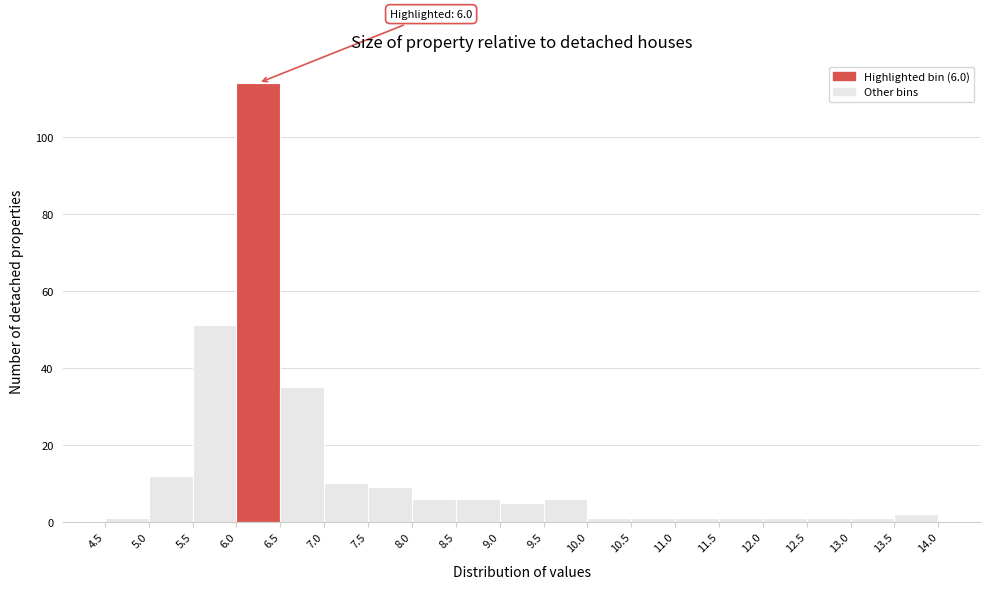

Which range on the x-axis has the tallest bar?

6.0 to 6.5